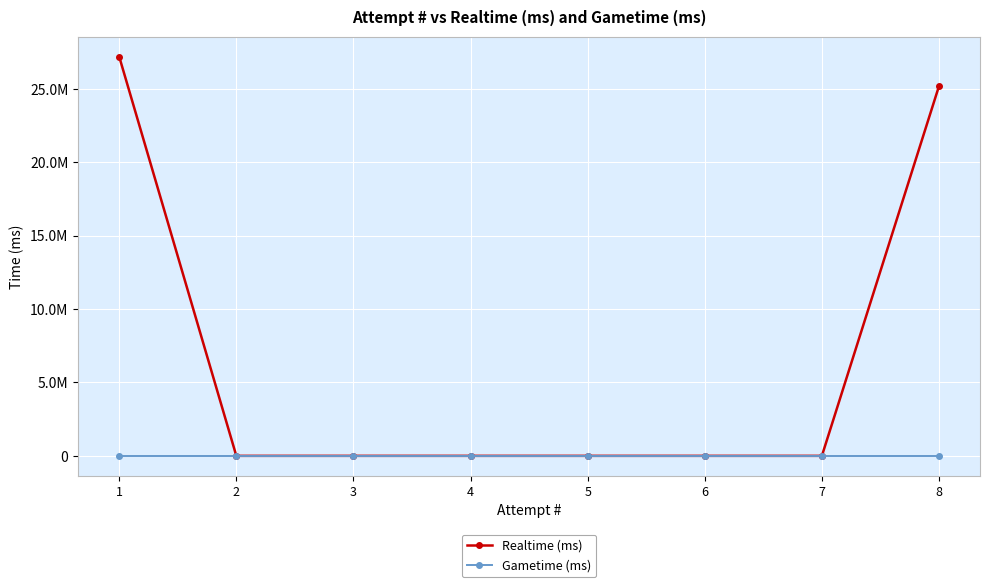

What value does the Realtime (ms) series have at 8?

25198564